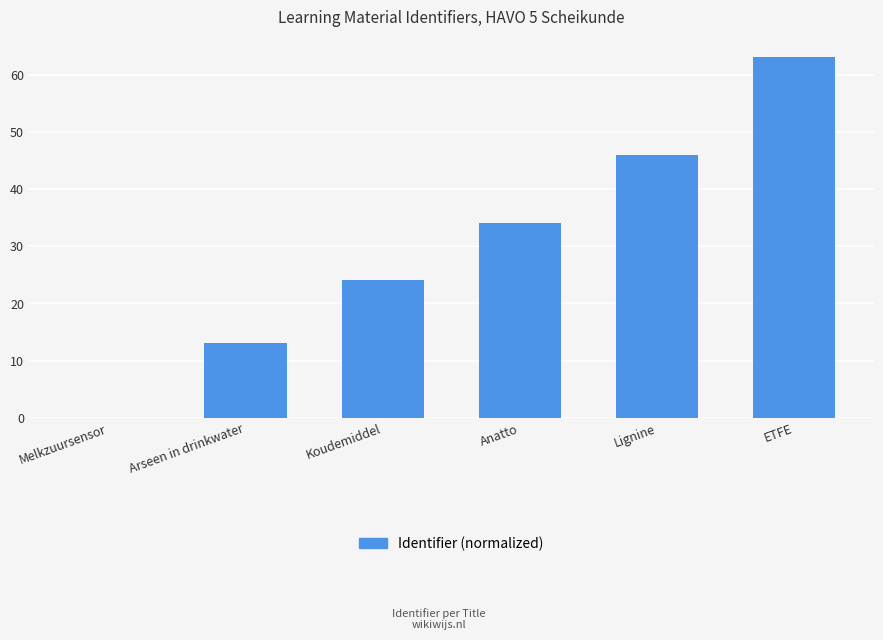

What is the sum of all values?

180